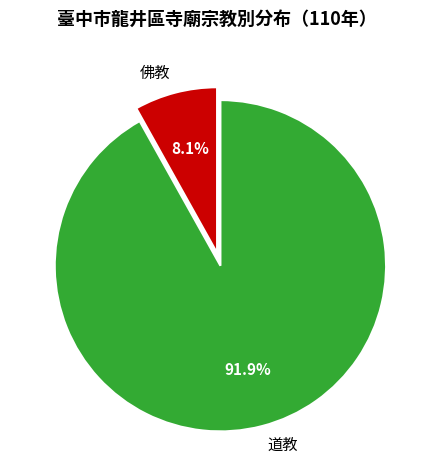

To the nearest percent, what is the difference between the 佛教 and 道教 slice percentages?

84%